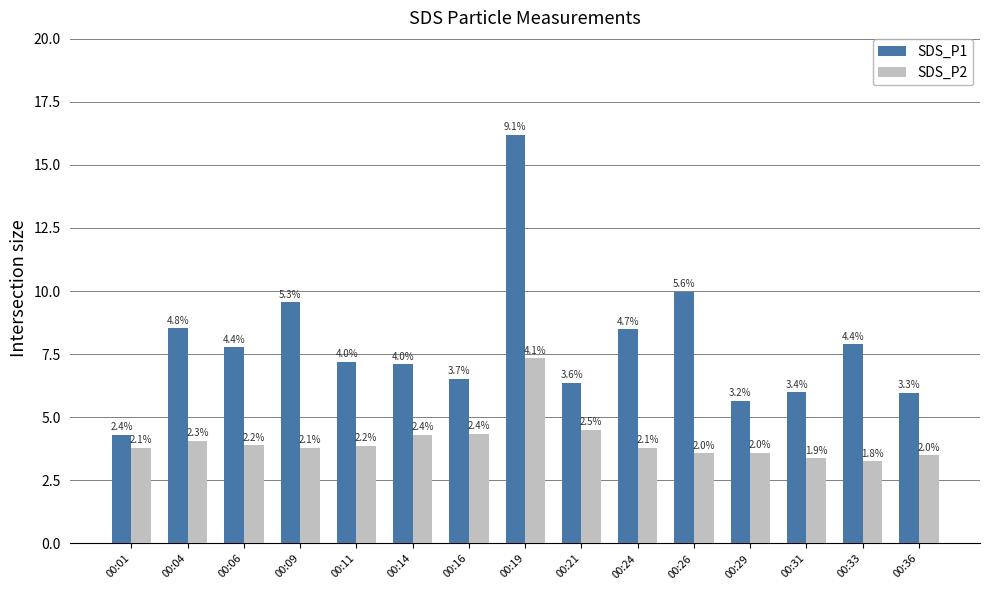

Are the bars horizontal?

No